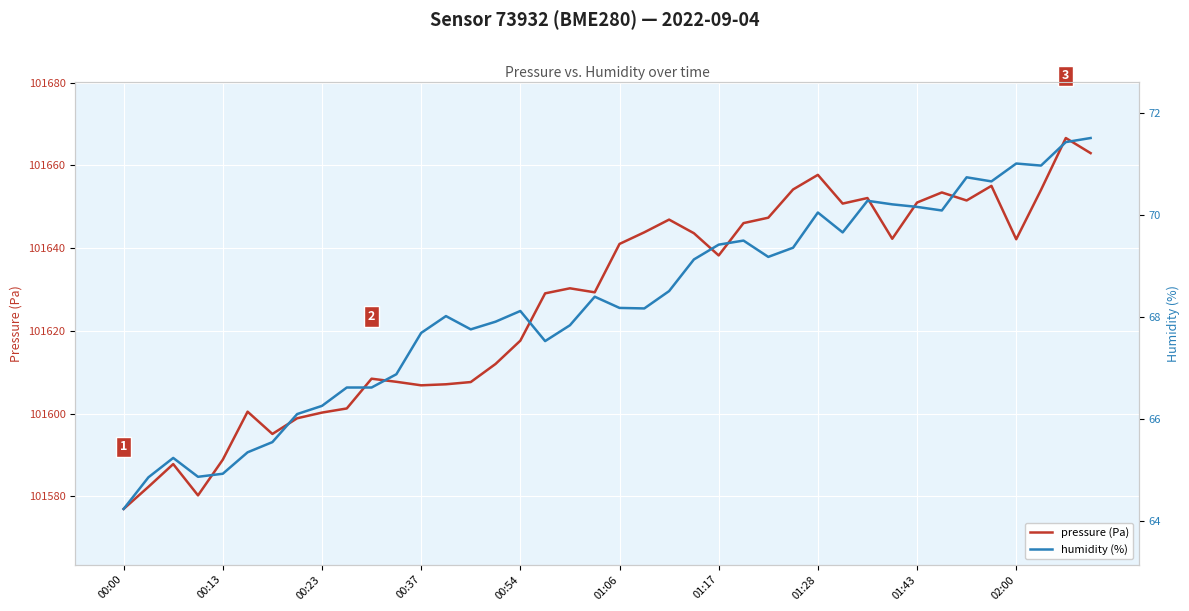

Reading right to left, list all the values displayed in this chart.

pressure (Pa): 101662.9	101666.6	101654.1	101642.1	101655.0	101651.5	101653.4	101651.0	101642.2	101652.1	101650.8	101657.7	101654.2	101647.3	101646.0	101638.2	101643.6	101646.9	101643.8	101641.0	101629.3	101630.3	101629.1	101617.6	101612.0	101607.6	101607.1	101606.8	101607.7	101608.4	101601.2	101600.2	101598.9	101595.1	101600.5	101588.9	101580.2	101587.8	101582.3	101577.0
humidity (%): 71.5	71.4	71.0	71.0	70.7	70.7	70.1	70.2	70.2	70.3	69.7	70.0	69.3	69.2	69.5	69.4	69.1	68.5	68.2	68.2	68.4	67.8	67.5	68.1	67.9	67.8	68.0	67.7	66.9	66.6	66.6	66.2	66.1	65.5	65.3	64.9	64.9	65.2	64.8	64.2